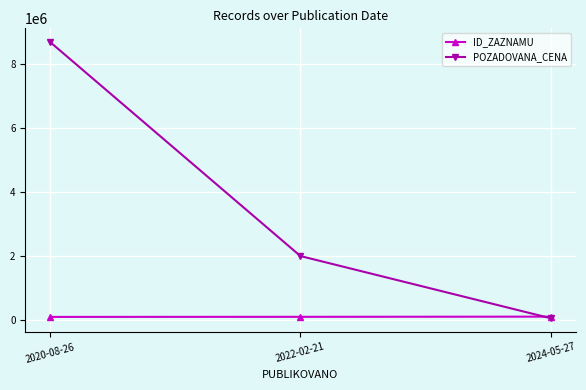

How many lines are shown in the chart?

2